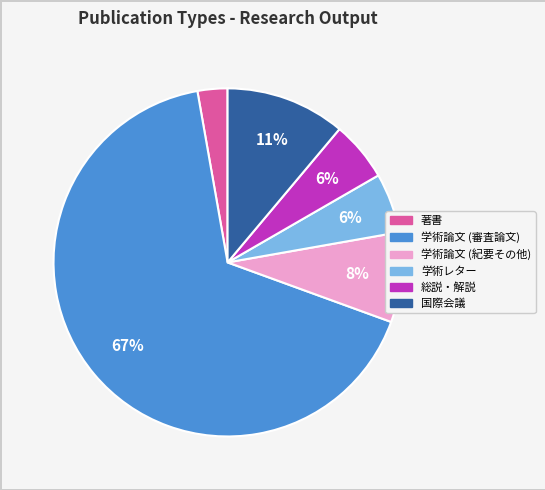

Which category has the biggest portion of the pie?

学術論文 (審査論文)